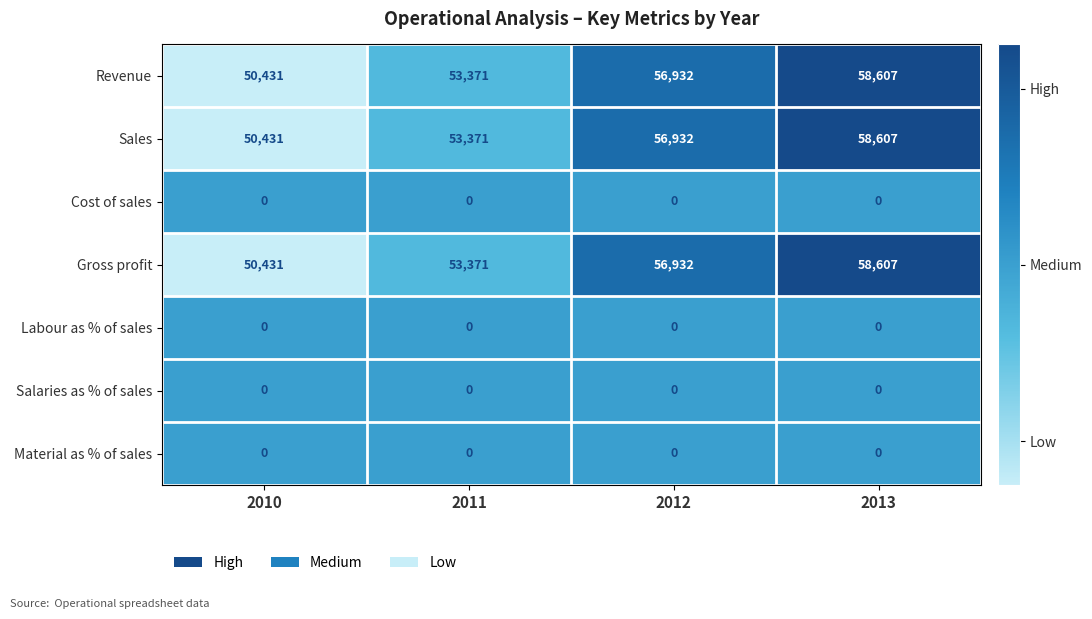

What is the average value of the Sales series?

54835